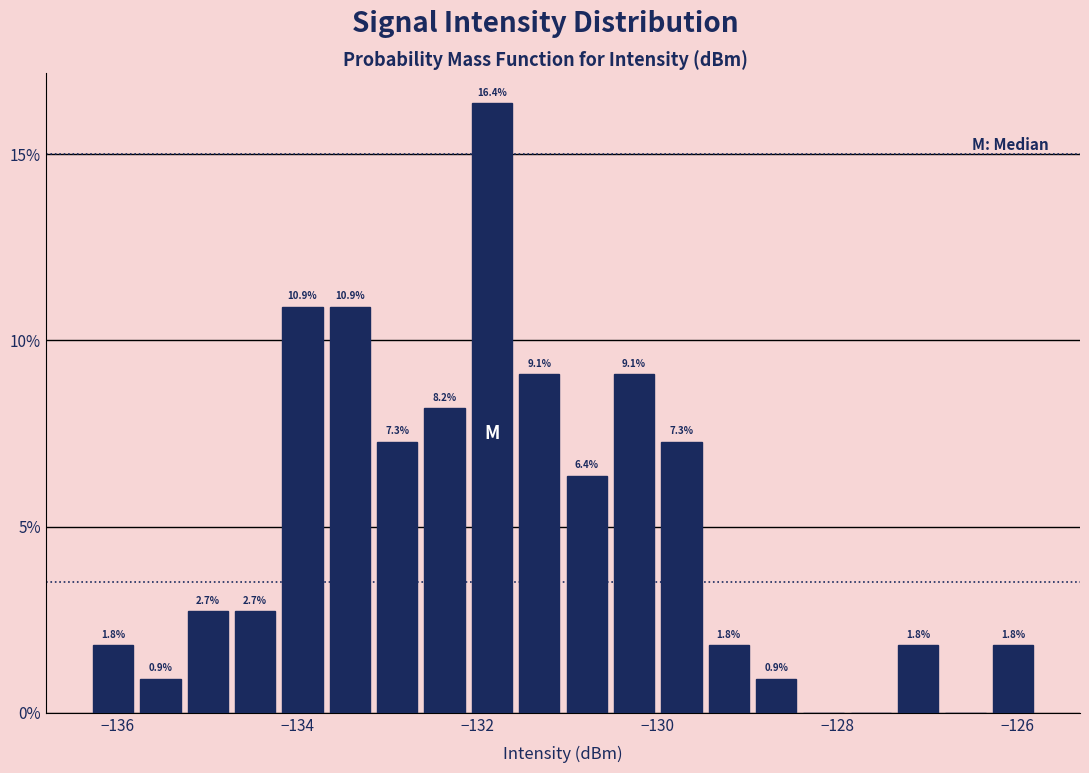

Around what value on the x-axis is the tallest bar? Give the approximate position of its centre, as read against the axis.

-131.8